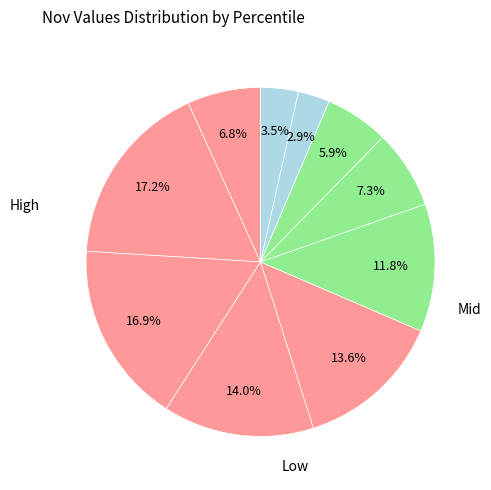

How many segments does this pie chart have?

10